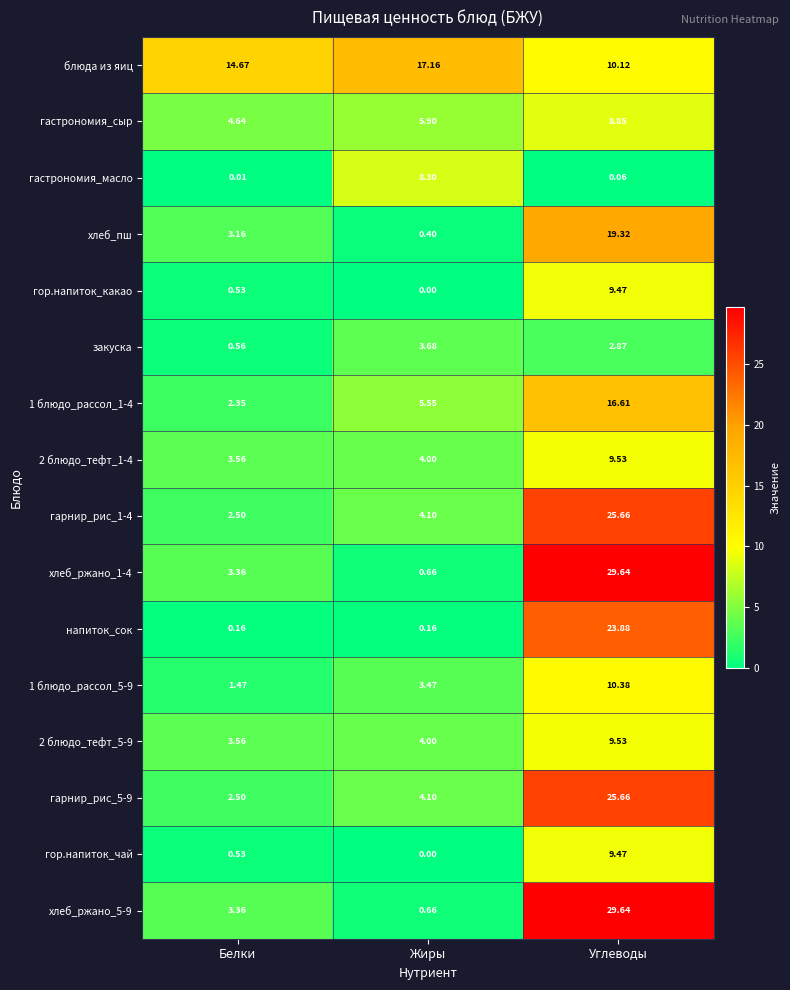

Rank the categories by 2 блюдо_тефт_5-9 value from highest to lowest.

Углеводы, Жиры, Белки